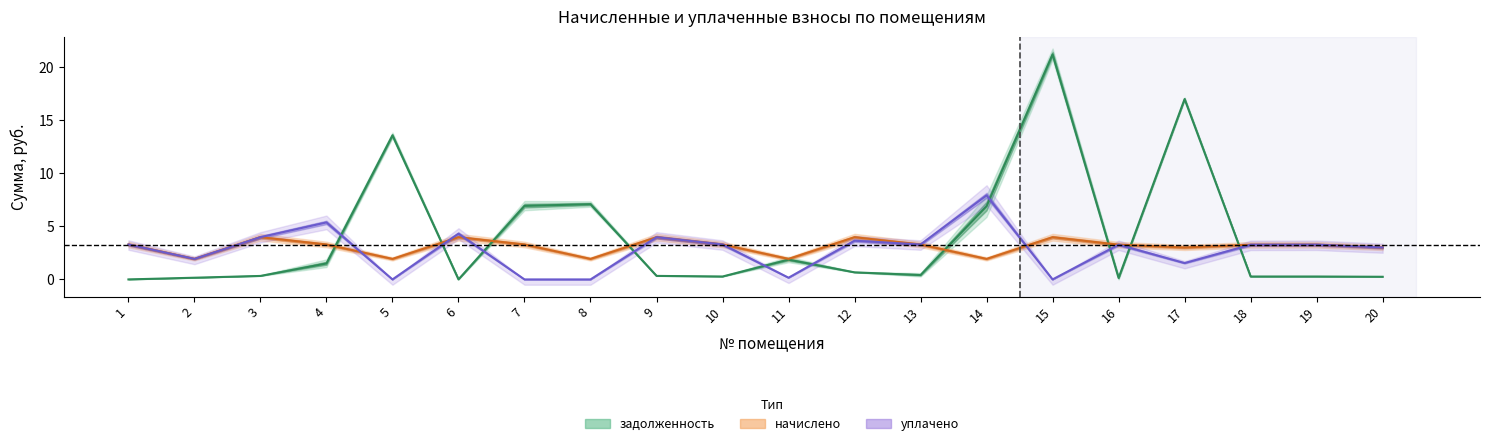

At which category does уплачено reach its first local peak?

4